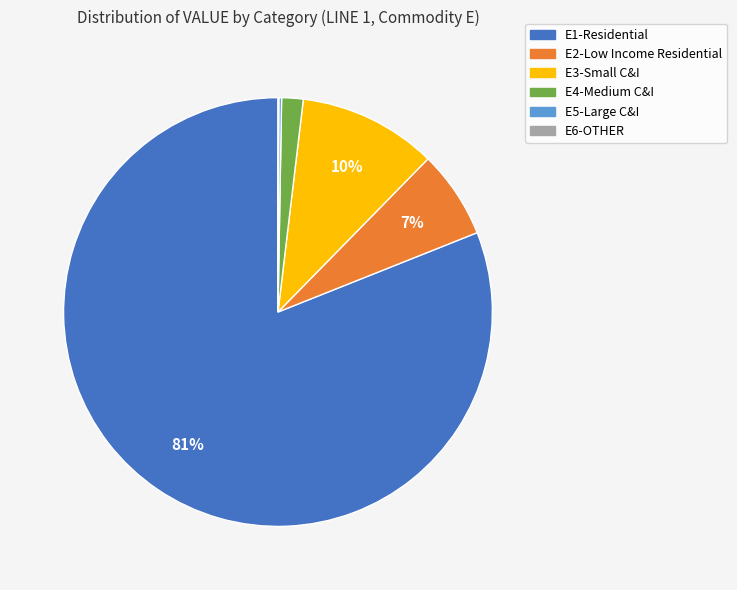

To the nearest percent, what is the combined percentage of E3-Small C&I and E1-Residential?

91%